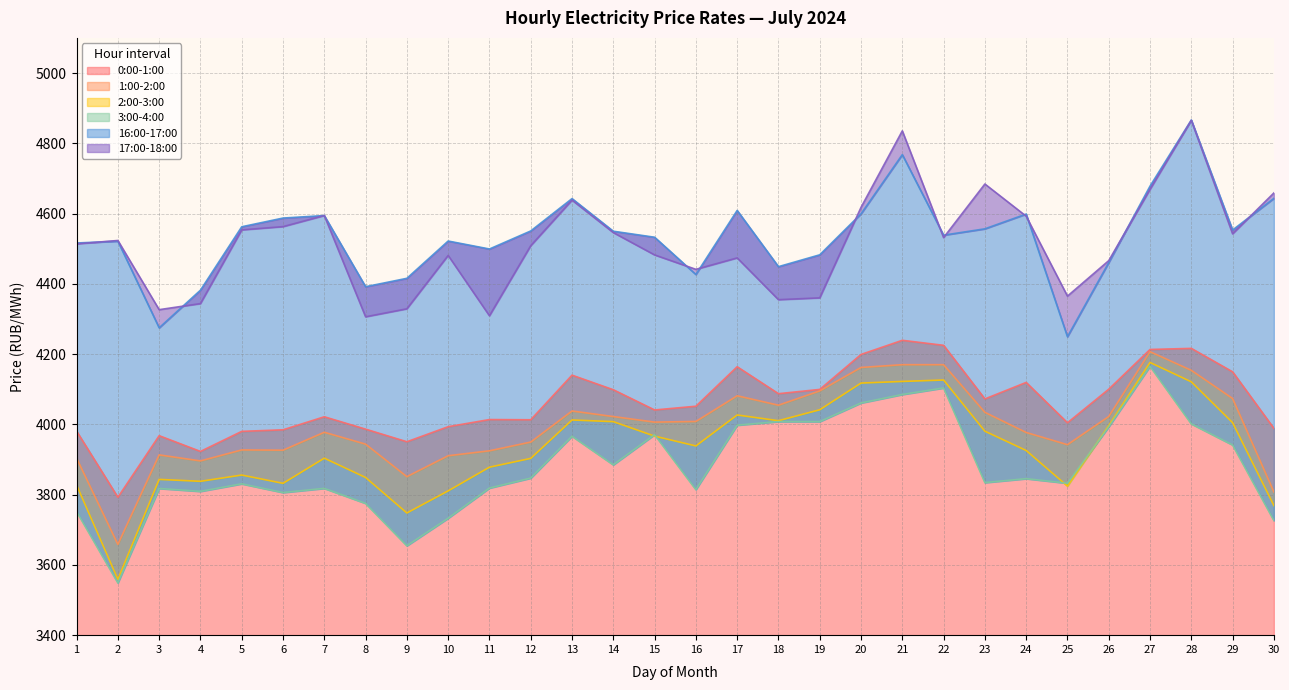

Reading left to right, list all the values displayed in this chart.

0:00-1:00: 1=3980.7	2=3792.4	3=3967.8	4=3923.0	5=3980.1	6=3984.5	7=4021.6	8=3986.4	9=3950.5	10=3993.4	11=4013.7	12=4013.1	13=4140.1	14=4098.5	15=4041.0	16=4051.6	17=4164.0	18=4087.3	19=4099.4	20=4199.0	21=4239.2	22=4225.0	23=4072.4	24=4119.4	25=4004.5	26=4100.1	27=4213.2	28=4216.3	29=4149.5	30=3988.6
1:00-2:00: 1=3903.8	2=3658.3	3=3913.1	4=3896.0	5=3927.2	6=3926.5	7=3977.5	8=3943.7	9=3851.2	10=3910.7	11=3924.8	12=3949.6	13=4038.1	14=4022.2	15=4006.4	16=4008.3	17=4081.3	18=4054.6	19=4095.2	20=4161.9	21=4169.9	22=4169.9	23=4034.2	24=3976.9	25=3942.2	26=4022.4	27=4206.9	28=4153.8	29=4073.6	30=3807.7
2:00-3:00: 1=3827.2	2=3558.8	3=3843.4	4=3837.9	5=3855.7	6=3832.2	7=3903.7	8=3848.8	9=3747.8	10=3810.7	11=3878.1	12=3903.1	13=4012.5	14=4007.7	15=3966.5	16=3938.6	17=4026.7	18=4010.4	19=4041.5	20=4117.5	21=4122.2	22=4126.2	23=3980.6	24=3925.6	25=3824.3	26=3996.6	27=4176.1	28=4121.0	29=4004.9	30=3768.9
3:00-4:00: 1=3751.8	2=3548.7	3=3817.5	4=3809.3	5=3830.7	6=3805.9	7=3817.7	8=3775.1	9=3654.4	10=3732.8	11=3818.7	12=3847.0	13=3966.2	14=3884.8	15=3970.7	16=3814.2	17=3997.6	18=4007.8	19=4007.8	20=4060.8	21=4085.0	22=4103.5	23=3834.2	24=3845.4	25=3832.4	26=3992.9	27=4165.2	28=4001.4	29=3941.3	30=3726.3
16:00-17:00: 1=4516.2	2=4521.3	3=4274.8	4=4381.9	5=4562.4	6=4587.2	7=4594.3	8=4391.8	9=4415.7	10=4521.8	11=4499.1	12=4550.5	13=4642.6	14=4549.7	15=4532.6	16=4426.6	17=4608.9	18=4448.9	19=4482.6	20=4599.2	21=4767.7	22=4538.5	23=4556.6	24=4598.6	25=4249.5	26=4460.5	27=4678.1	28=4866.3	29=4553.2	30=4643.2
17:00-18:00: 1=4513.6	2=4523.4	3=4326.5	4=4343.8	5=4553.5	6=4562.8	7=4594.4	8=4306.2	9=4328.9	10=4480.8	11=4309.1	12=4508.5	13=4638.2	14=4545.9	15=4482.3	16=4441.2	17=4473.8	18=4354.9	19=4360.0	20=4617.6	21=4835.4	22=4531.6	23=4684.1	24=4592.5	25=4365.0	26=4466.0	27=4668.8	28=4865.3	29=4542.3	30=4658.6